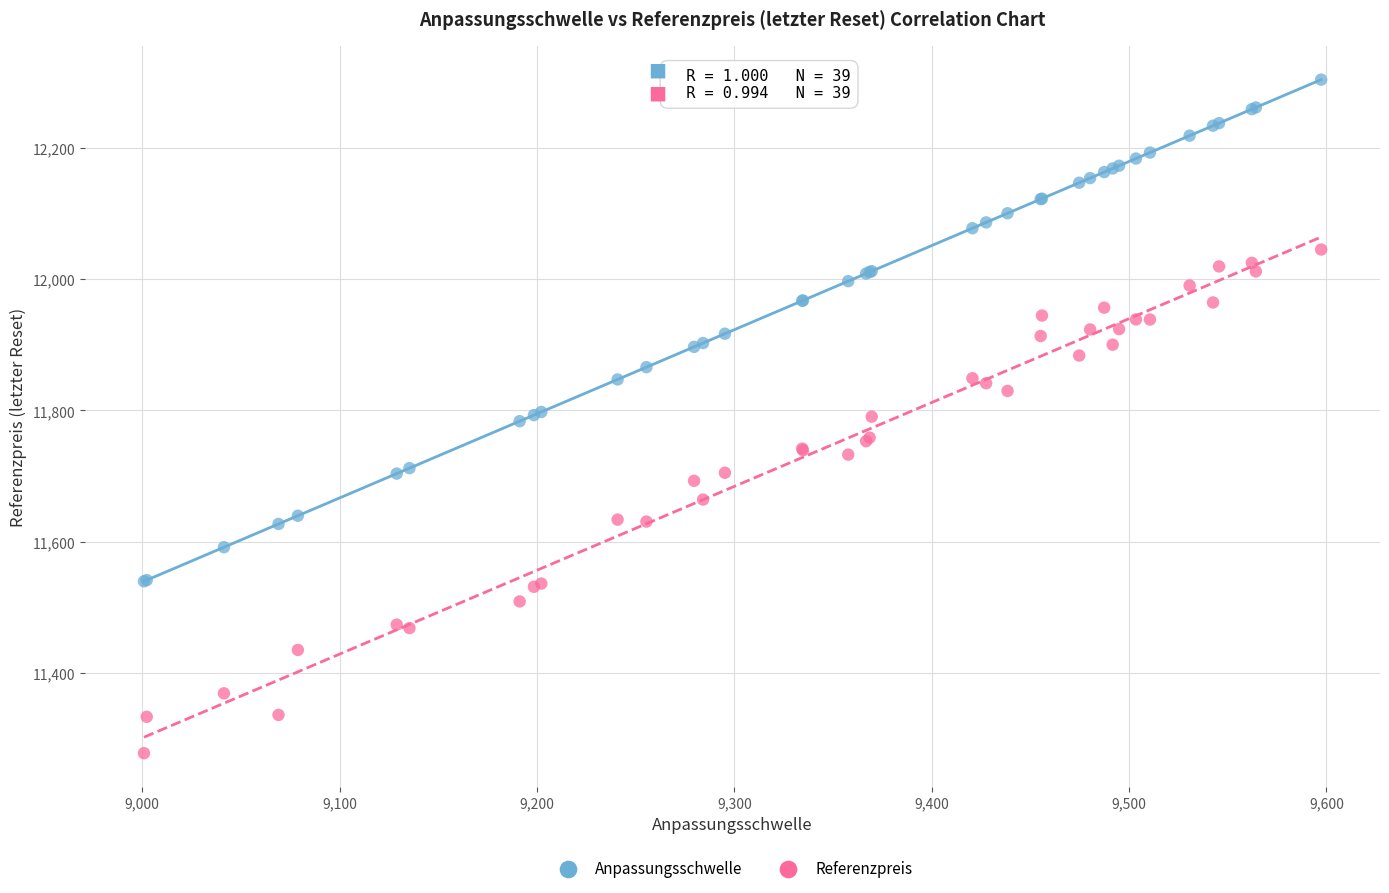

What is the X range (max minus min) for the scatter plot?

596.4